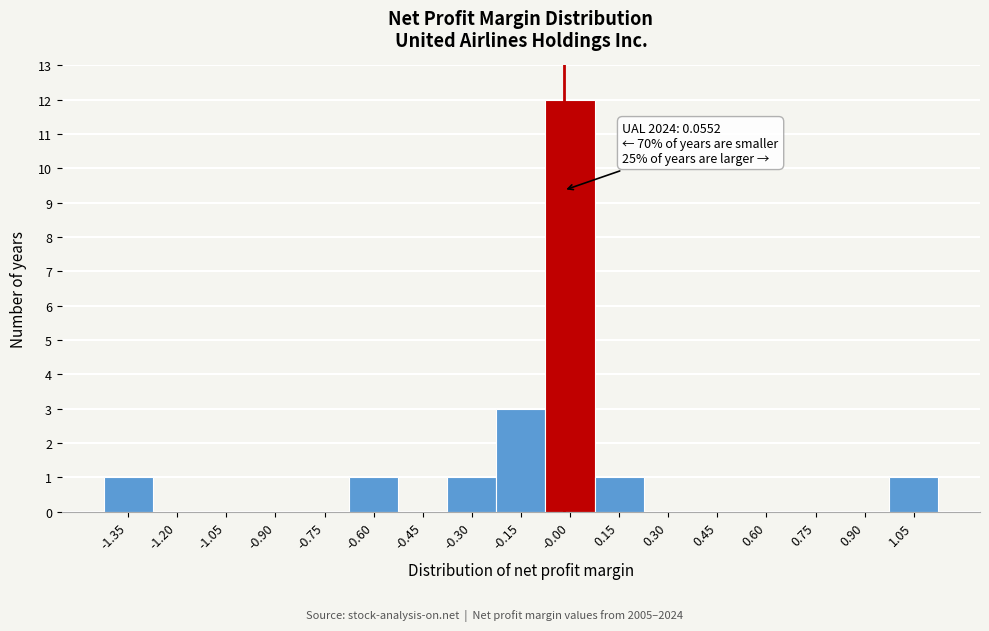

Reading left to right, list all the values displayed in this chart.

-1.35=1	-1.20=0	-1.05=0	-0.90=0	-0.75=0	-0.60=1	-0.45=0	-0.30=1	-0.15=3	-0.00=12	0.15=1	0.30=0	0.45=0	0.60=0	0.75=0	0.90=0	1.05=1